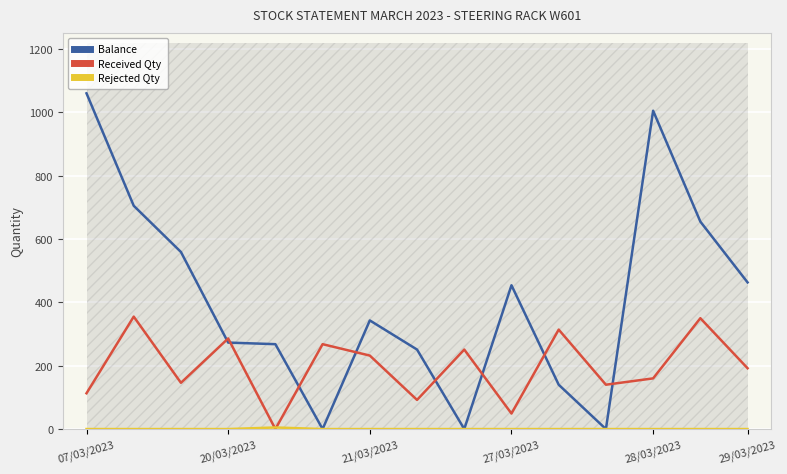

How many lines are shown in the chart?

3